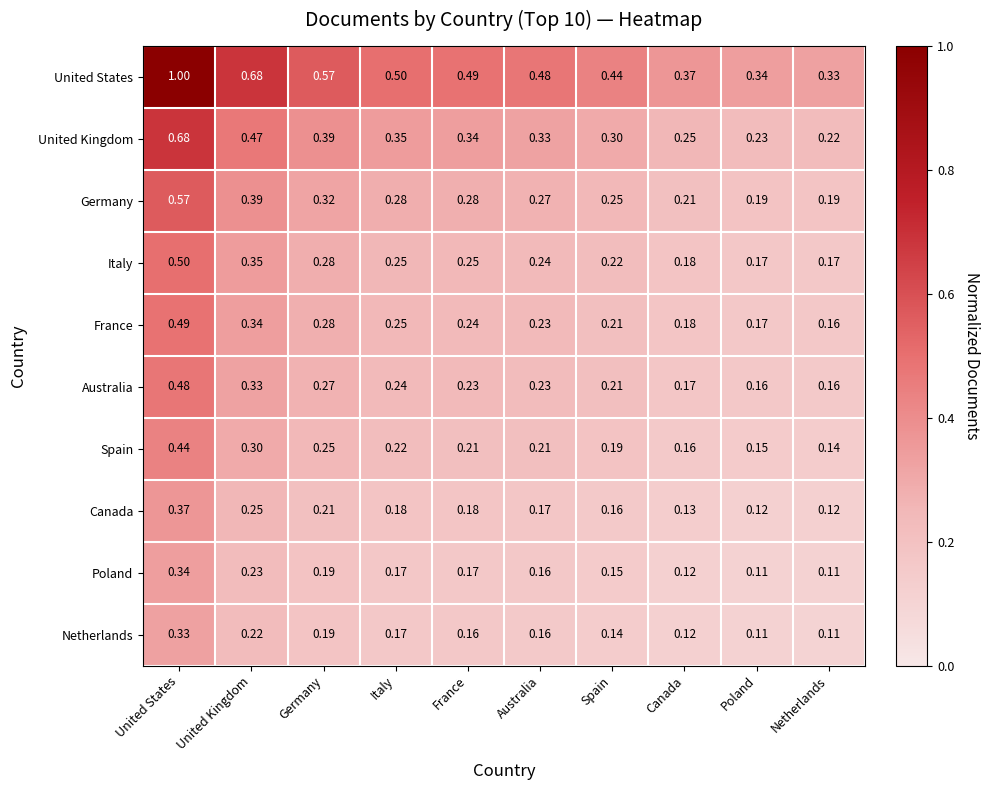

Is the value of Poland at Australia greater than the value of Australia at Spain?

No